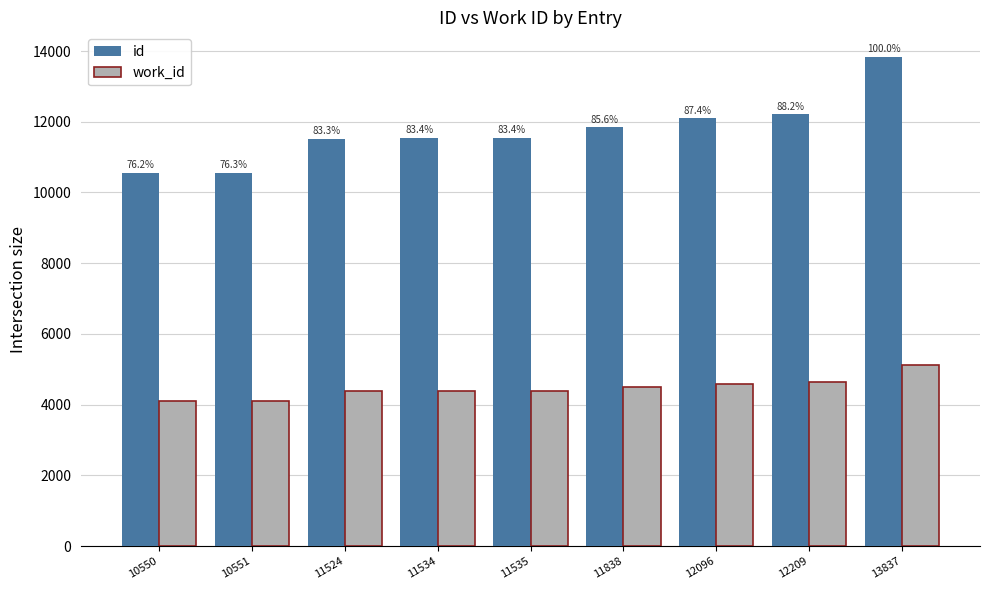

Reading right to left, extract all data points from this chart.

id: 13837	12209	12096	11838	11535	11534	11524	10551	10550
work_id: 5125	4636	4593	4501	4382	4382	4382	4098	4098